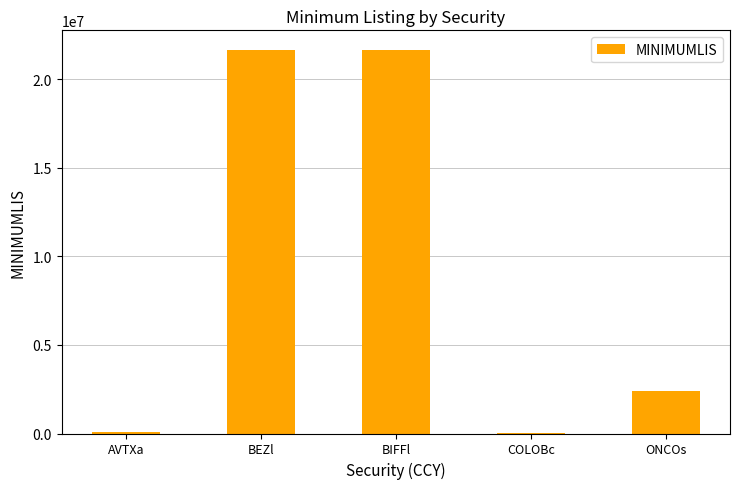

True or false: the data shows 21677500 at BEZl.

True